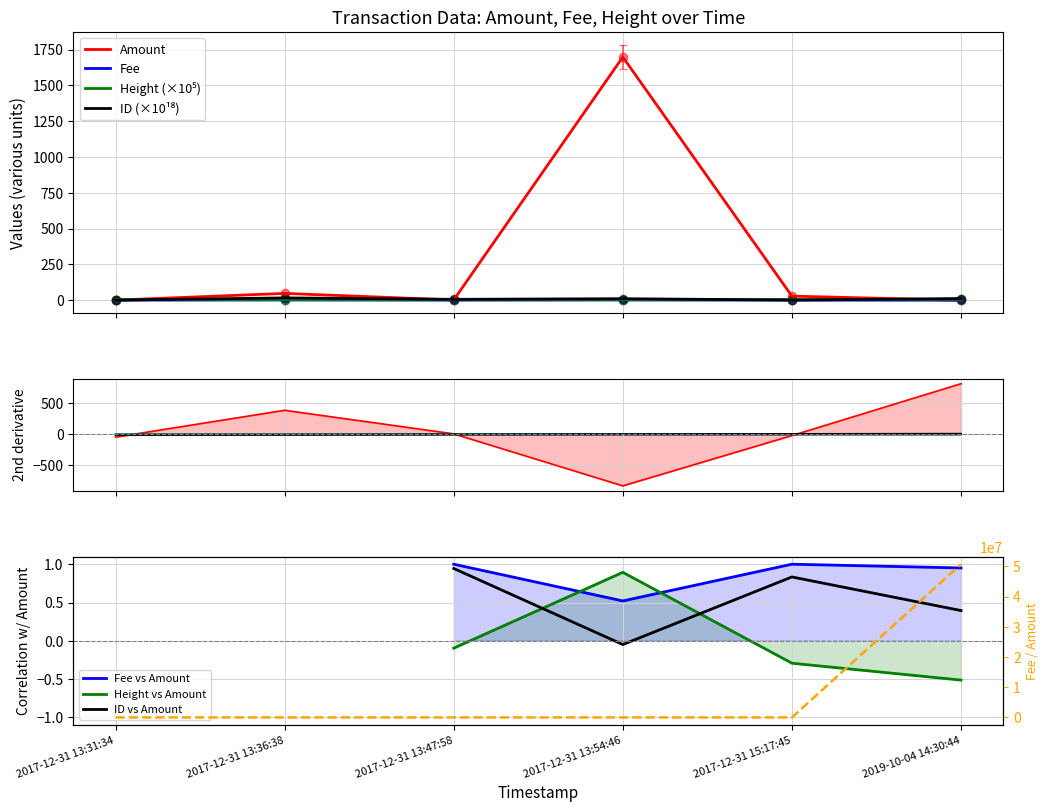

What is the label of the 2nd point from the right?

2017-12-31 15:17:45